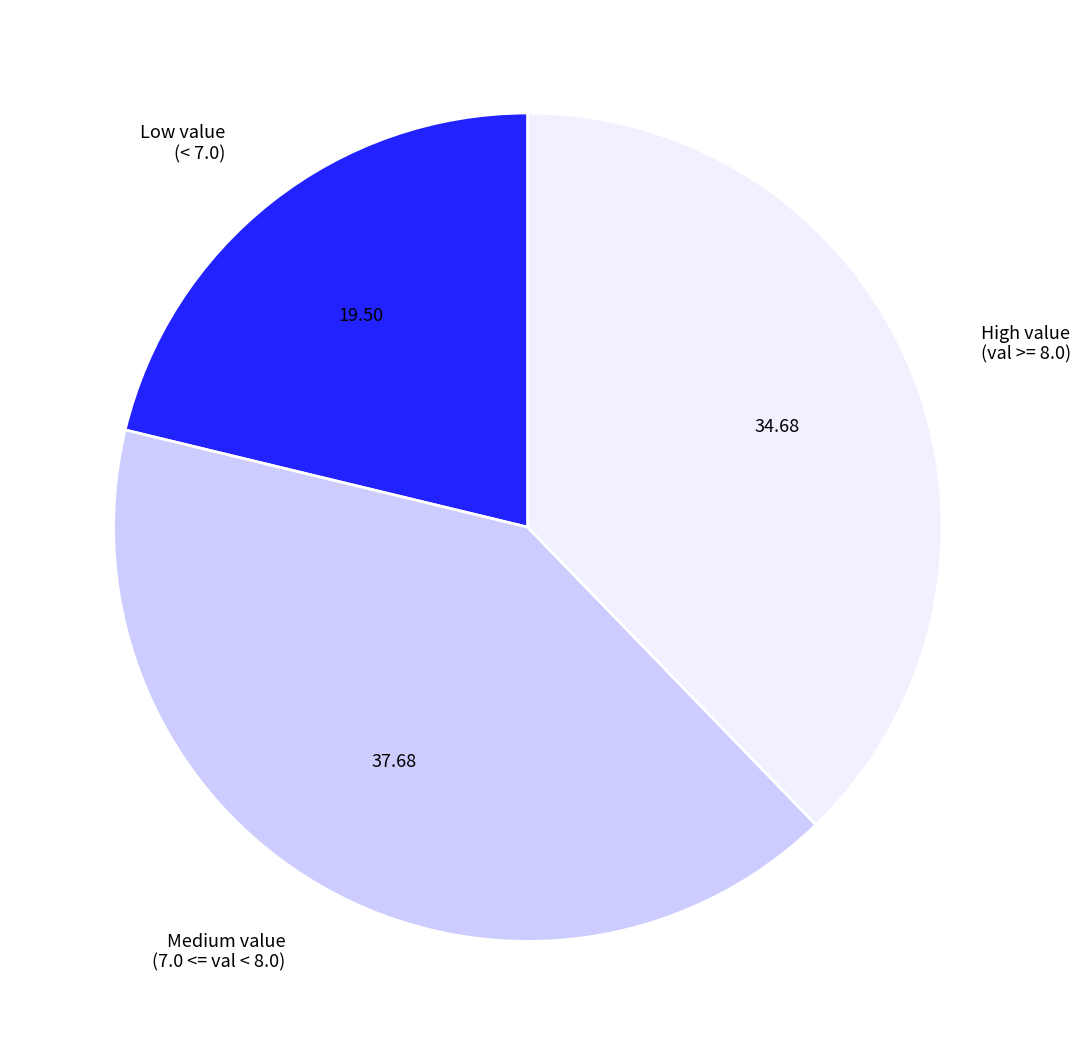

Approximately how many times larger is the value at High value (val >= 8.0) compared to Low value (< 7.0)?

1.8